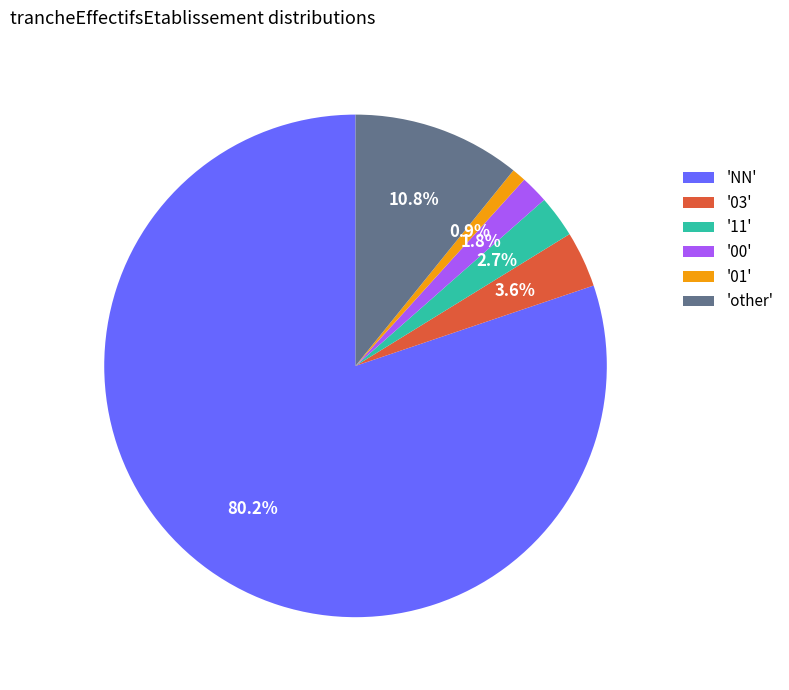

To the nearest percent, what is the average slice percentage?

17%